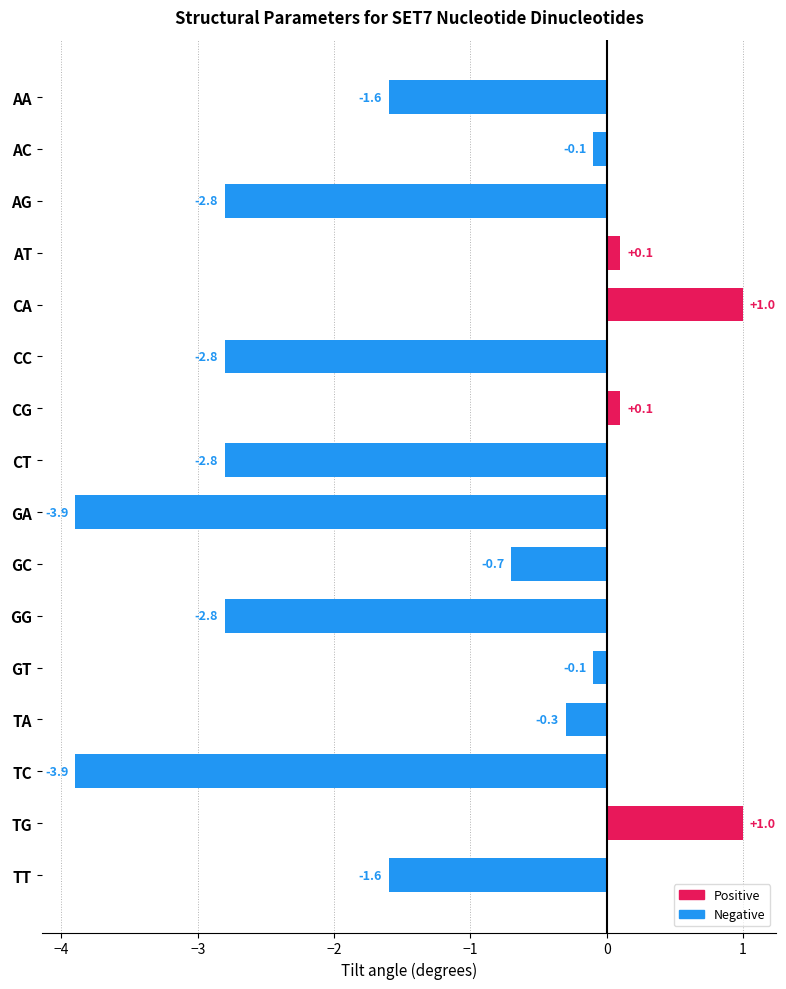

What is the difference between the maximum and minimum values?

4.9